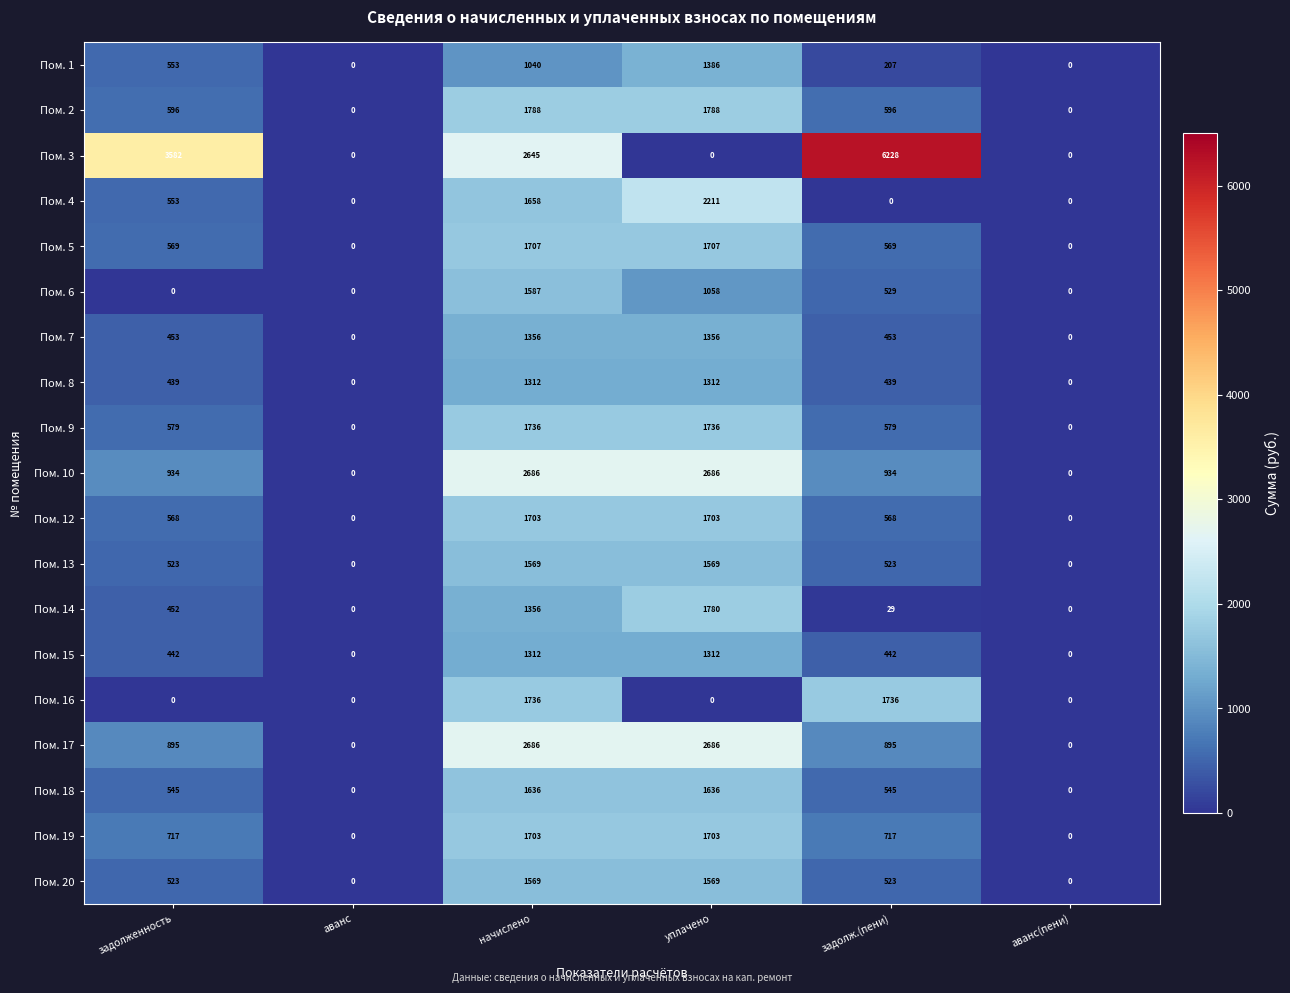

Is it true that Пом. 16 equals 1171 at аванс?

False